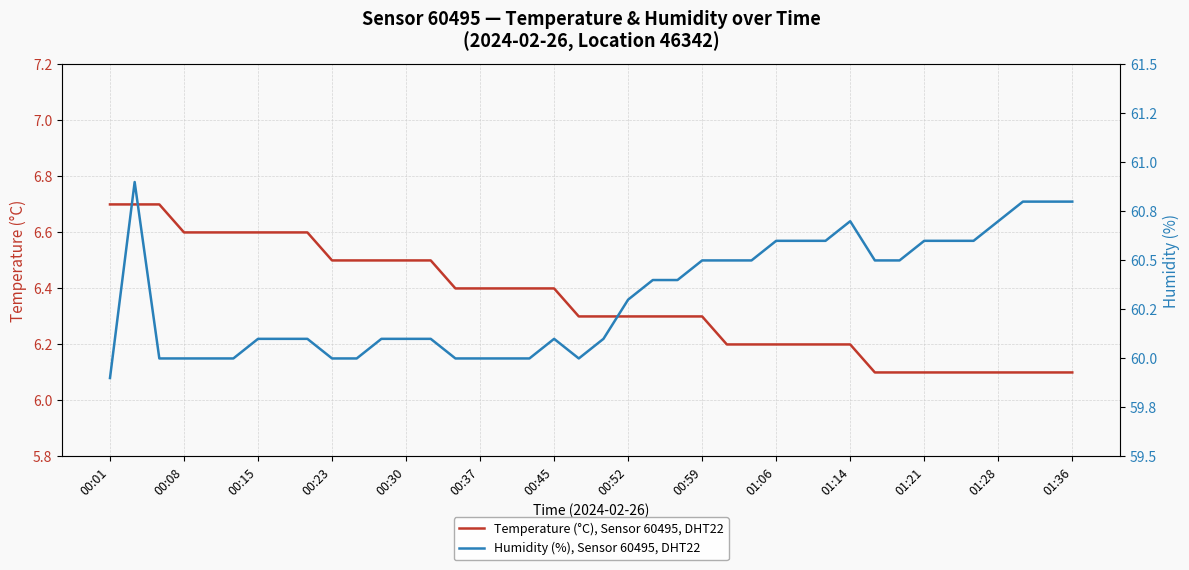

What is the difference between the second highest and second lowest values in the Humidity (%), Sensor 60495, DHT22 series?

0.8